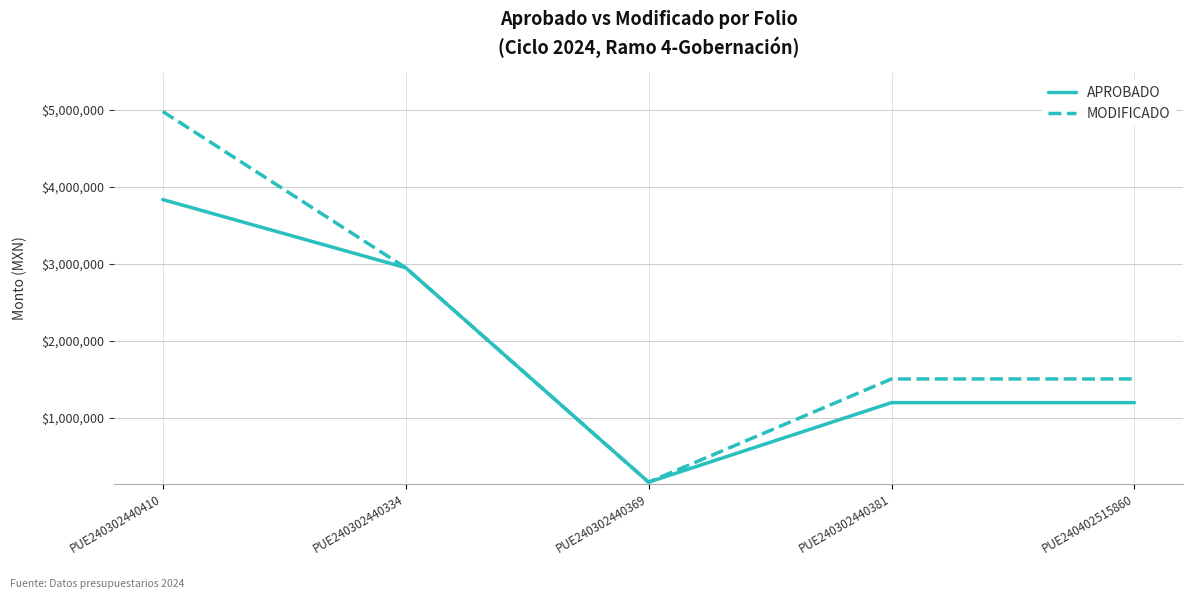

Rank the series by their average value, from highest to lowest.

MODIFICADO, APROBADO